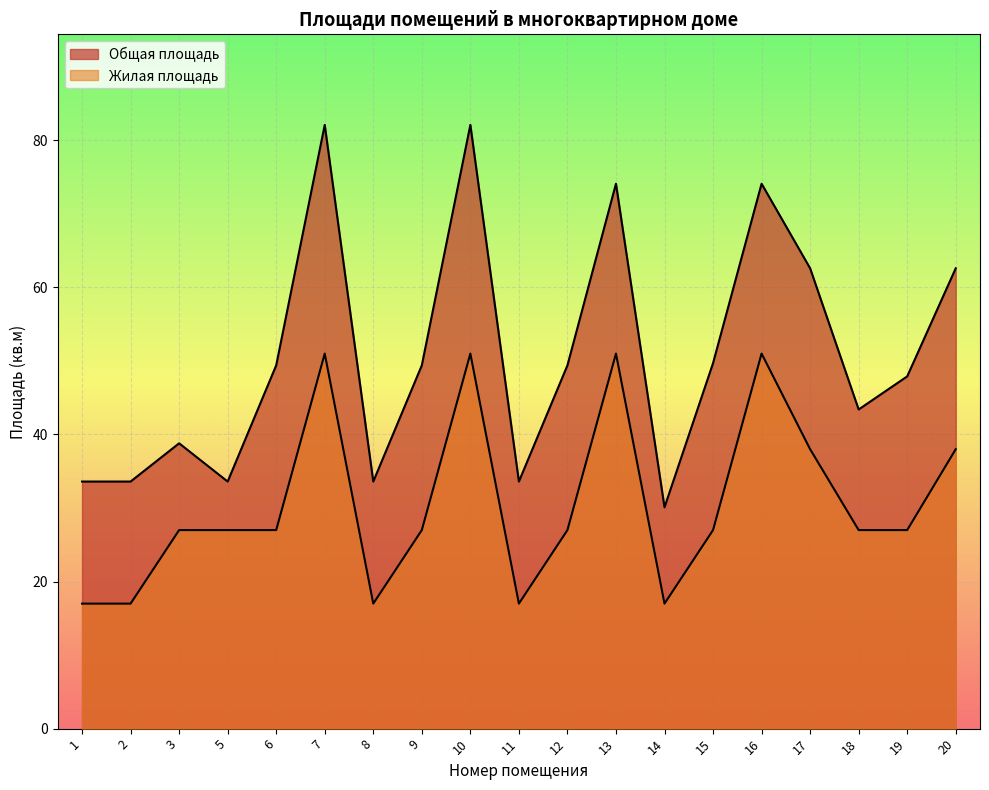

At 8, list the series in order from largest to smallest.

Общая площадь, Жилая площадь